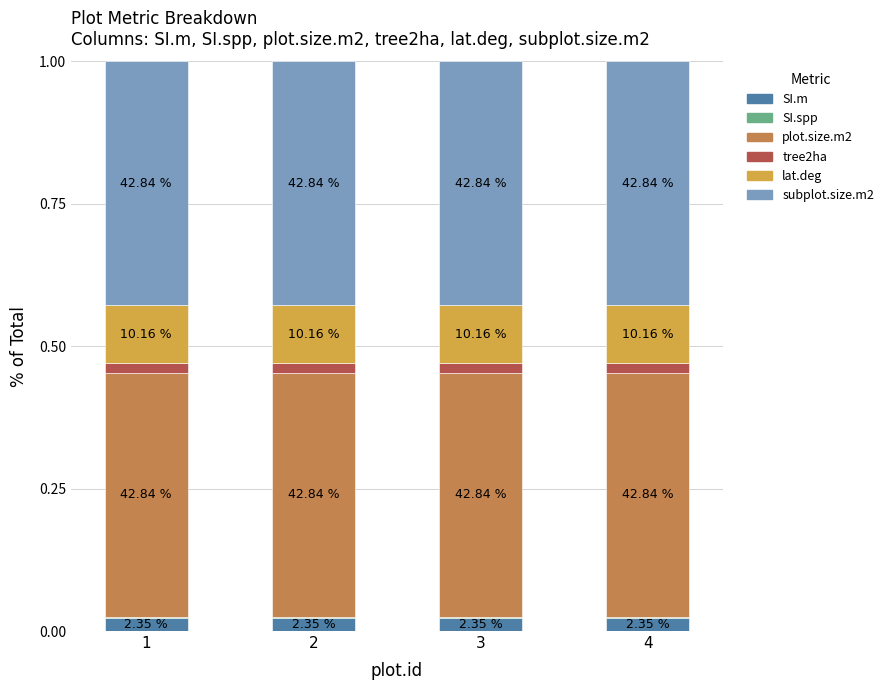

Are the bars grouped side by side (vs. stacked)?

No